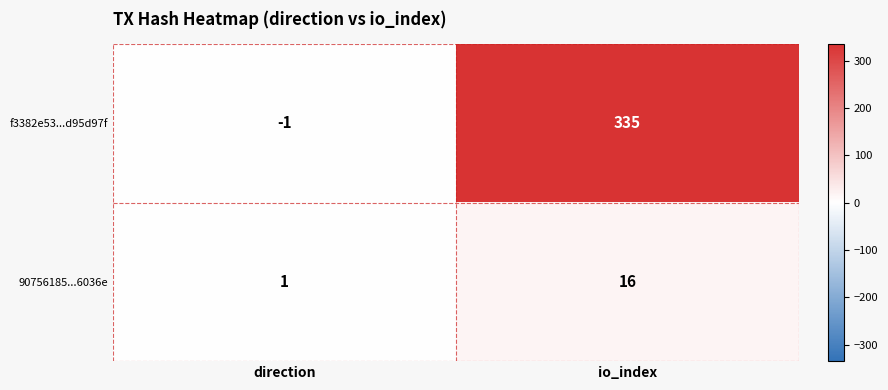

What is the total value across all series at io_index?

351